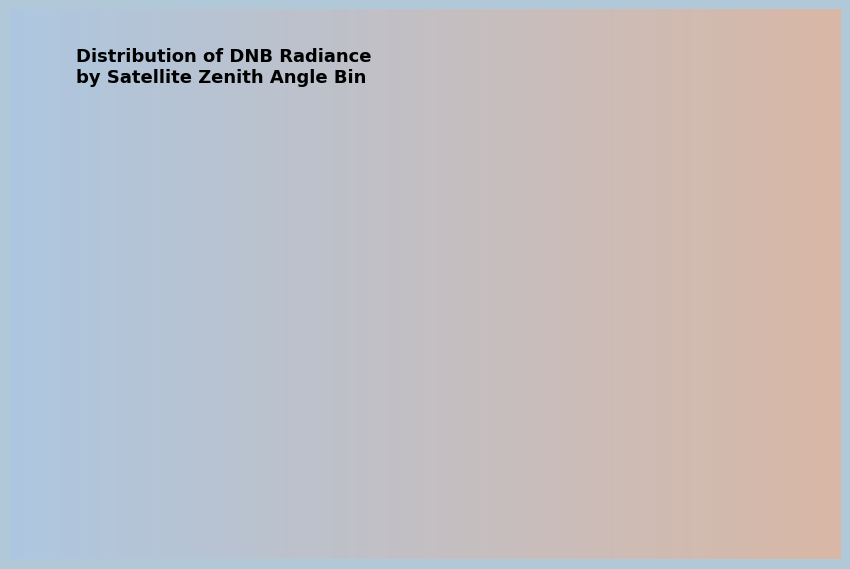

What is the smallest slice in the pie chart?

High Zenith (bins 1-5)